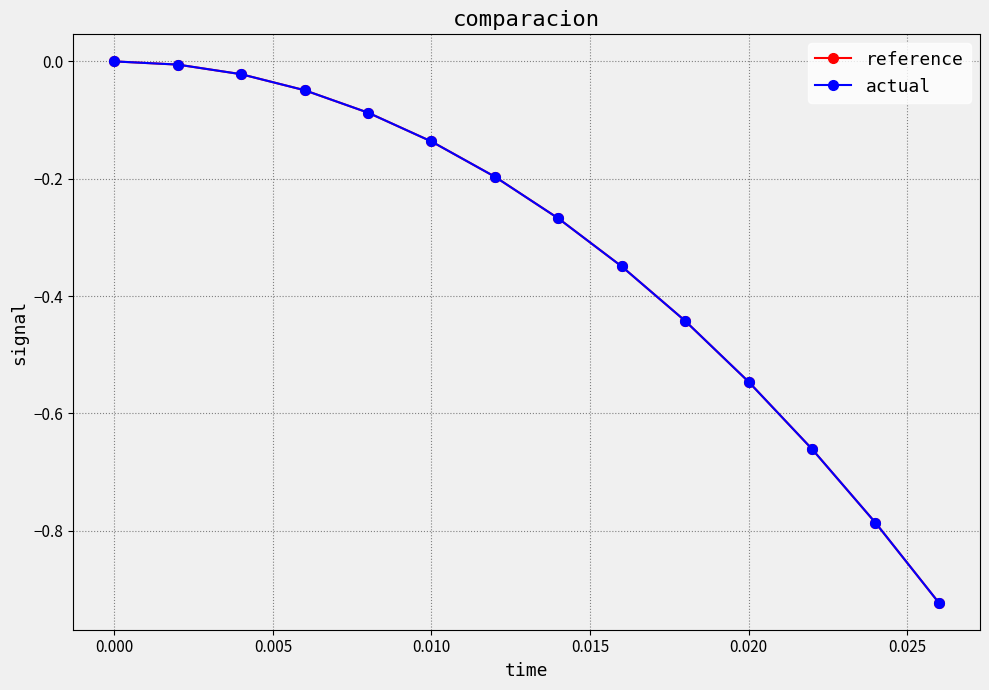

Which series has the widest spread of values?

actual